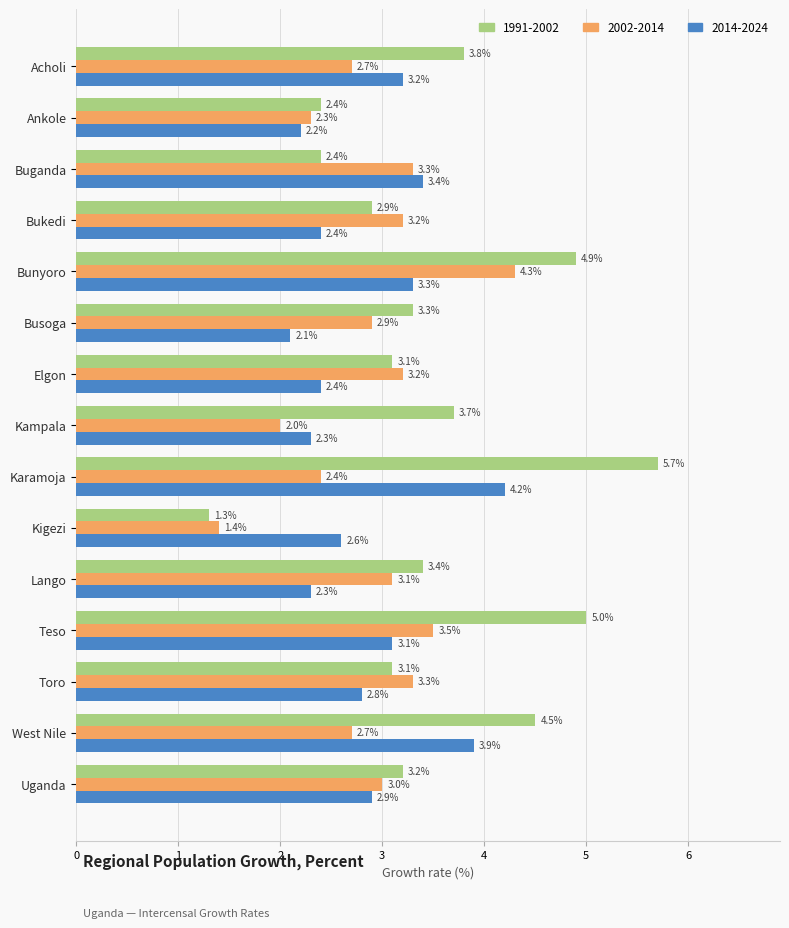

What is the total value across all series at Lango?

8.8